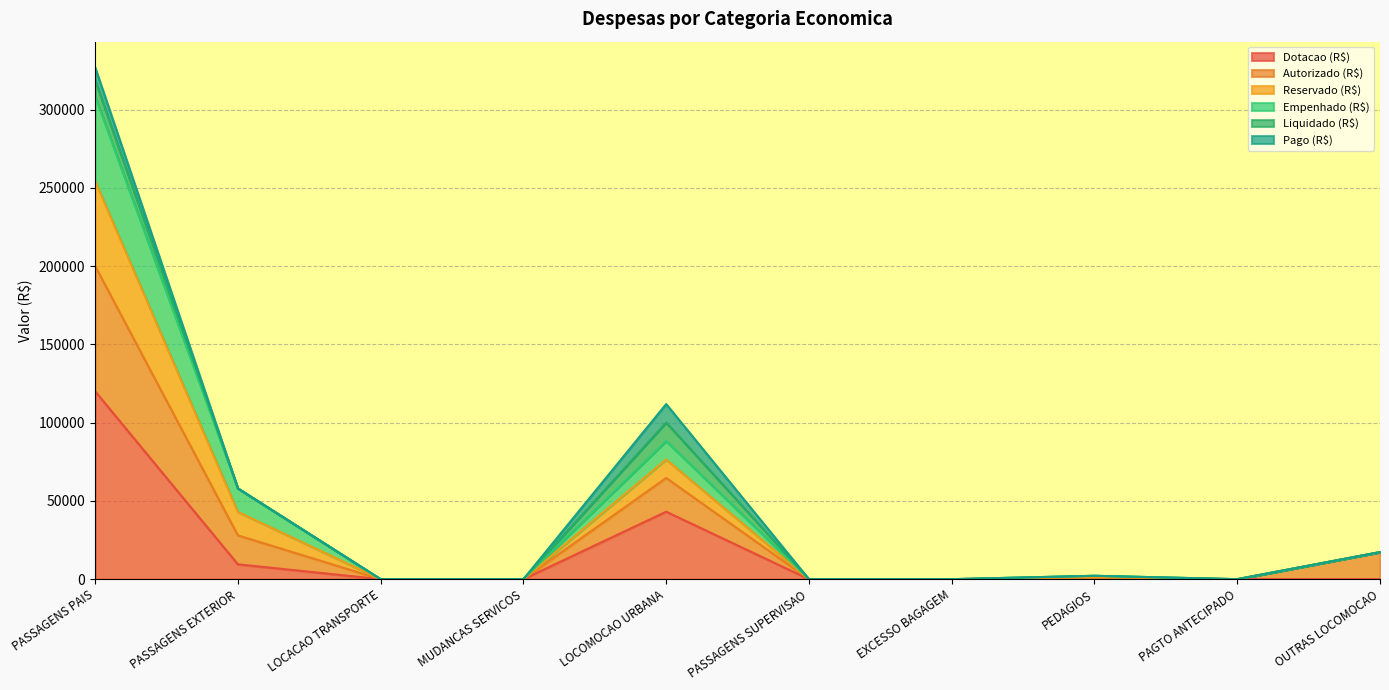

Rank the categories by Empenhado (R$) value from highest to lowest.

PASSAGENS PAIS, LOCOMOCAO URBANA, PASSAGENS EXTERIOR, OUTRAS LOCOMOCAO, PEDAGIOS, LOCACAO TRANSPORTE, MUDANCAS SERVICOS, PASSAGENS SUPERVISAO, EXCESSO BAGAGEM, PAGTO ANTECIPADO